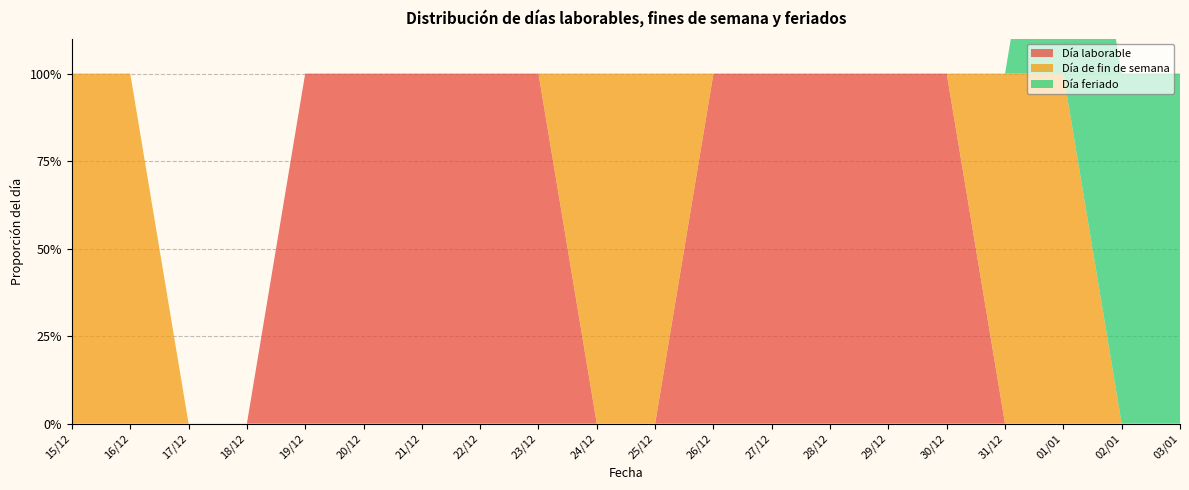

Reading left to right, list all the values displayed in this chart.

Día laborable: 0	0	0	0	1	1	1	1	1	0	0	1	1	1	1	1	0	0	0	0
Día de fin de semana: 1	1	0	0	0	0	0	0	0	1	1	0	0	0	0	0	1	1	0	0
Día feriado: 0	0	0	0	0	0	0	0	0	0	0	0	0	0	0	0	0	1	1	1